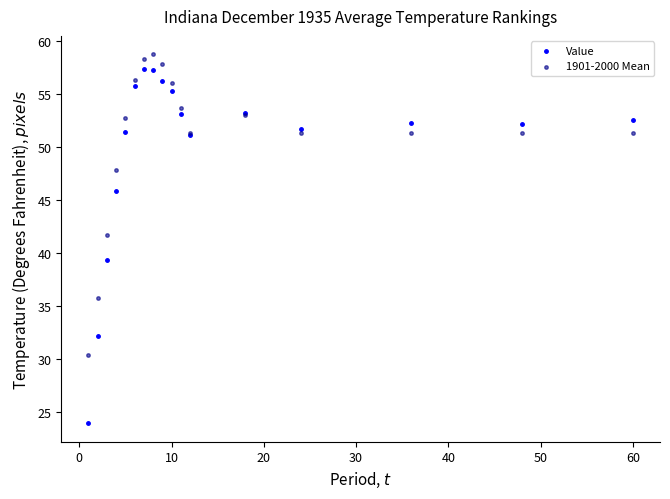

Which series reaches the minimum Y coordinate?

Value